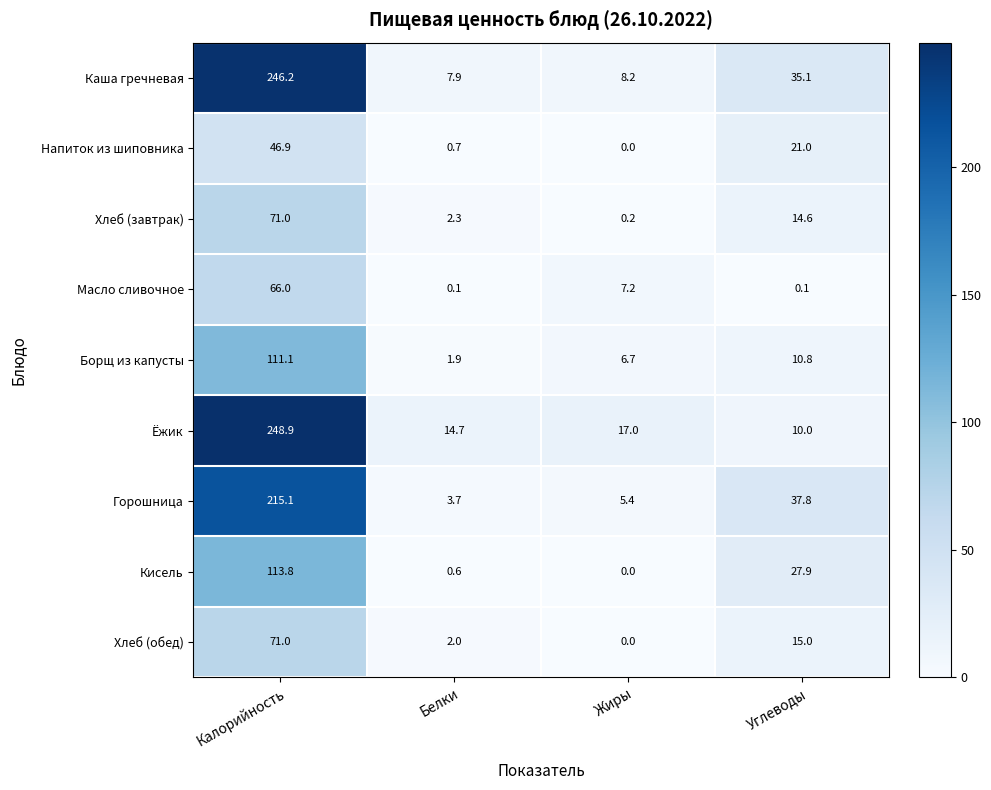

Which series has the widest spread of values?

Ёжик